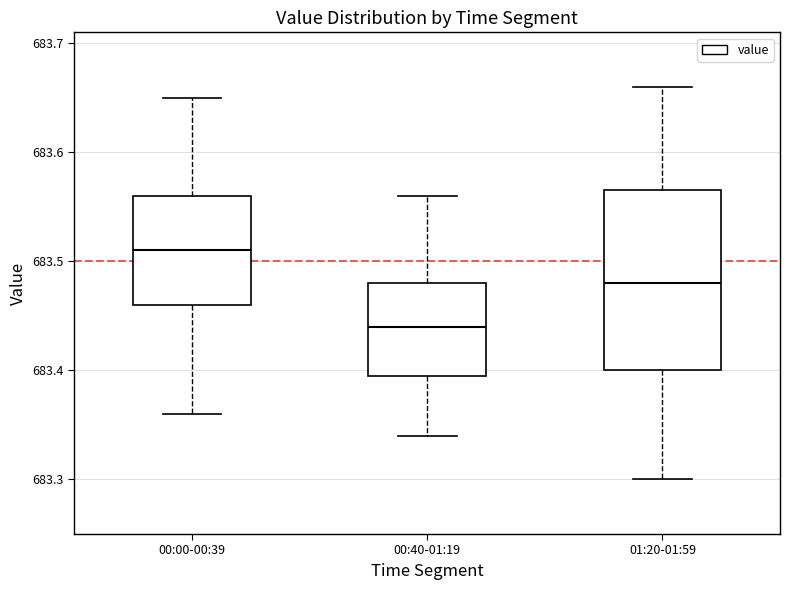

Reading left to right, read every box against the y-axis: the position of its median line, the range the box covers, and the ends of its whiskers. The values are not printed on the chart, so give them approximately, as read against the axis.

00:00-00:39: median 683.51, box 683.46 to 683.56, whiskers 683.36 to 683.65
00:40-01:19: median 683.44, box 683.40 to 683.48, whiskers 683.34 to 683.56
01:20-01:59: median 683.48, box 683.40 to 683.57, whiskers 683.30 to 683.66